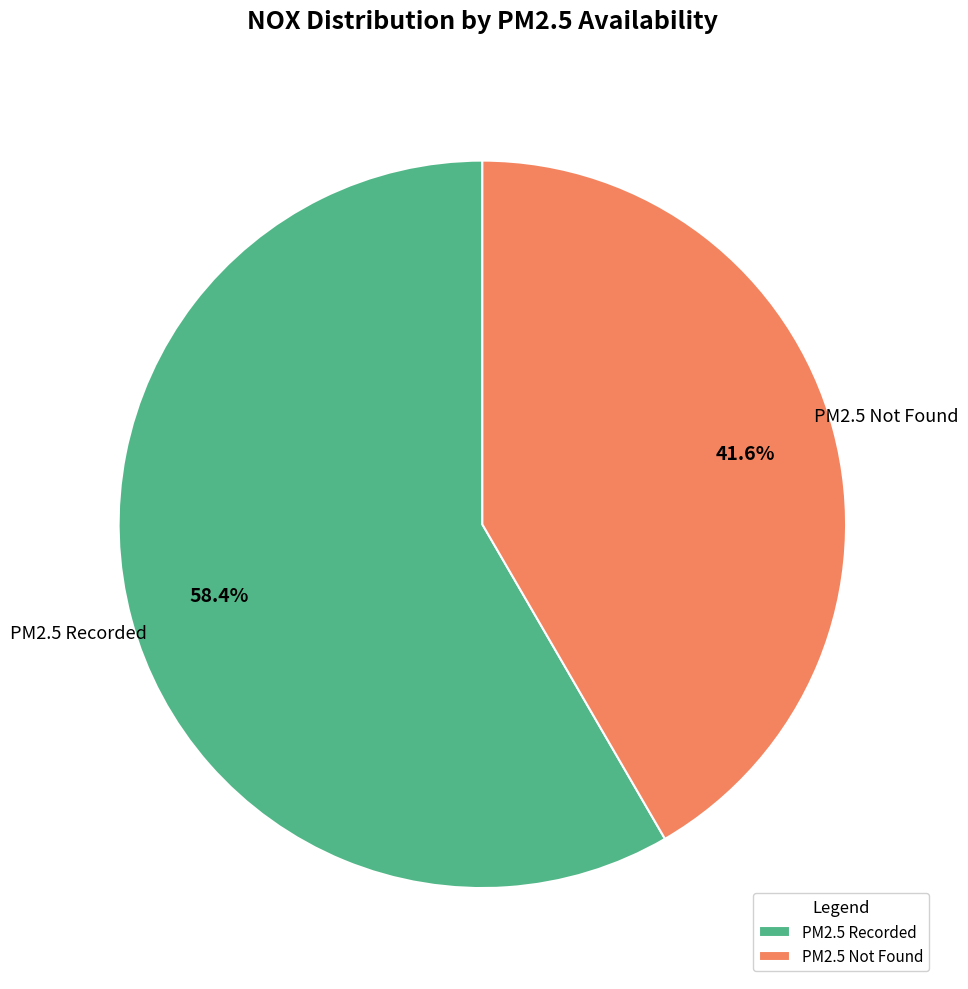

Do PM2.5 Not Found and PM2.5 Recorded together represent more than half of the pie?

Yes